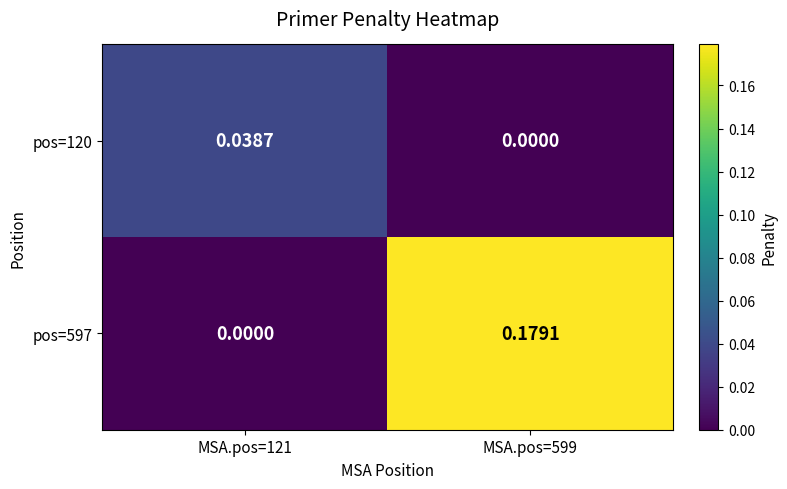

Rank the series at MSA.pos=121 from lowest to highest value.

pos=597, pos=120